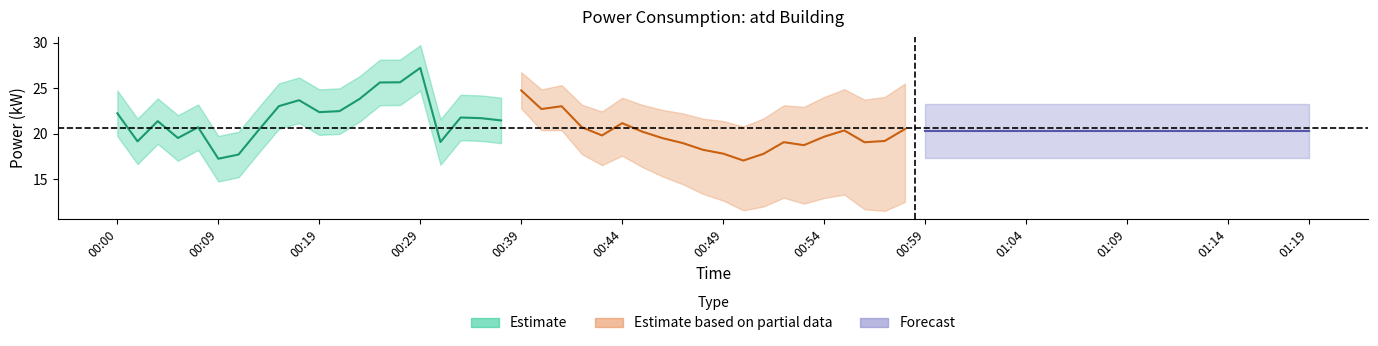

What is the difference between the maximum and minimum values in the Estimate series?

10.0